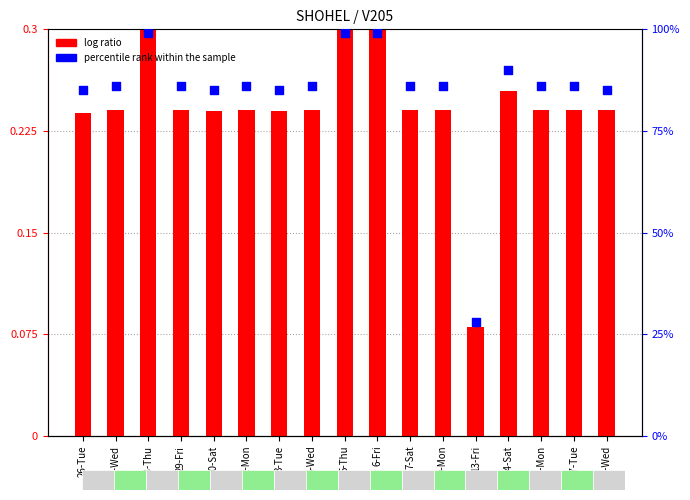

At which category is the sum across all series the highest?

28-Thu